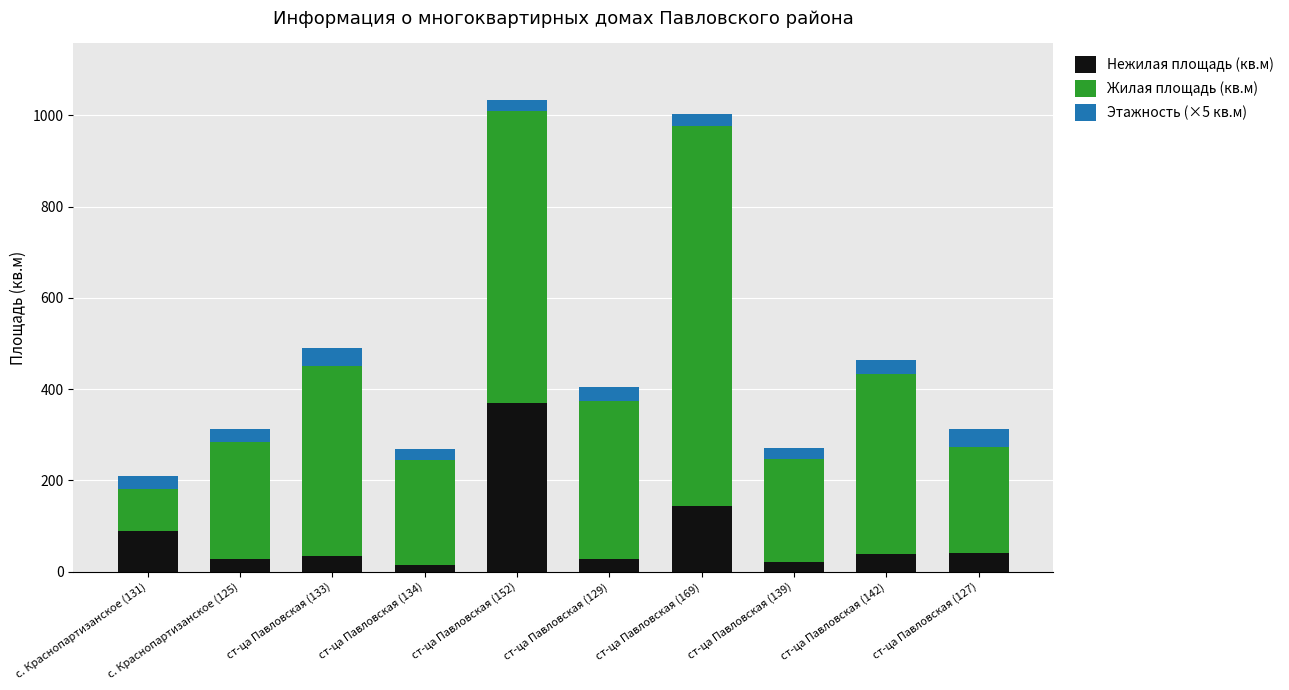

What is the sum of the Нежилая площадь (кв.м) values at с. Краснопартизанское (125) and с. Краснопартизанское (131)?

117.1